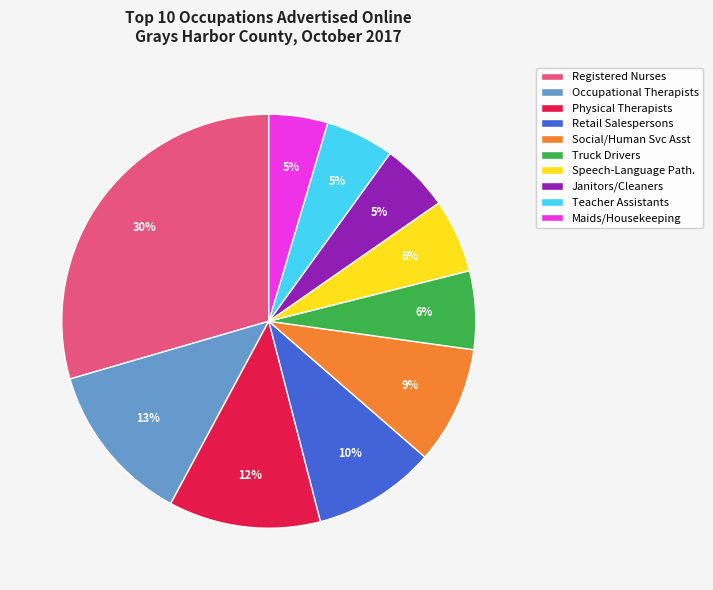

To the nearest percent, what is the average slice percentage?

10%